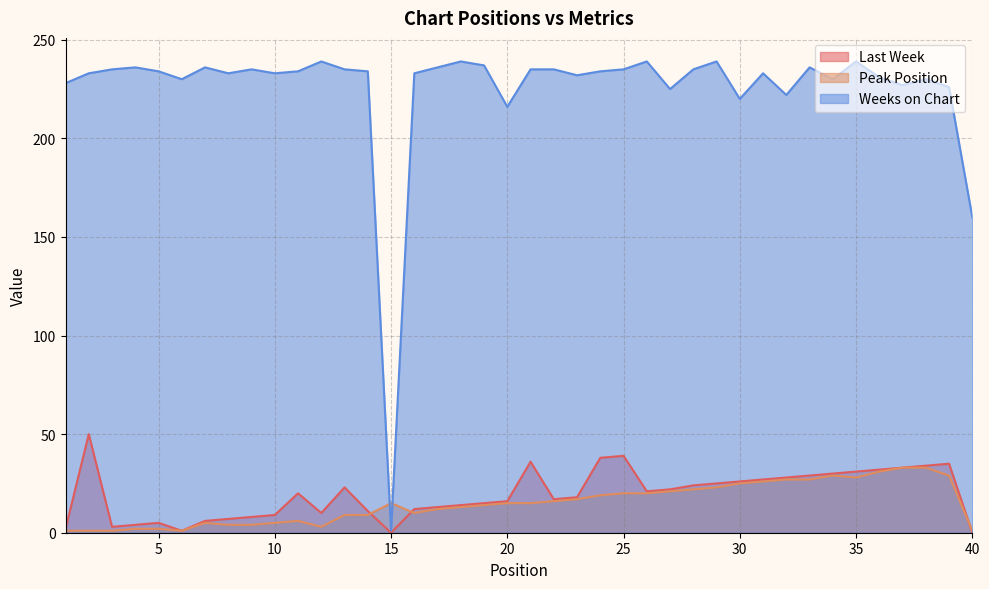

What is the sum of all Last Week values?

774